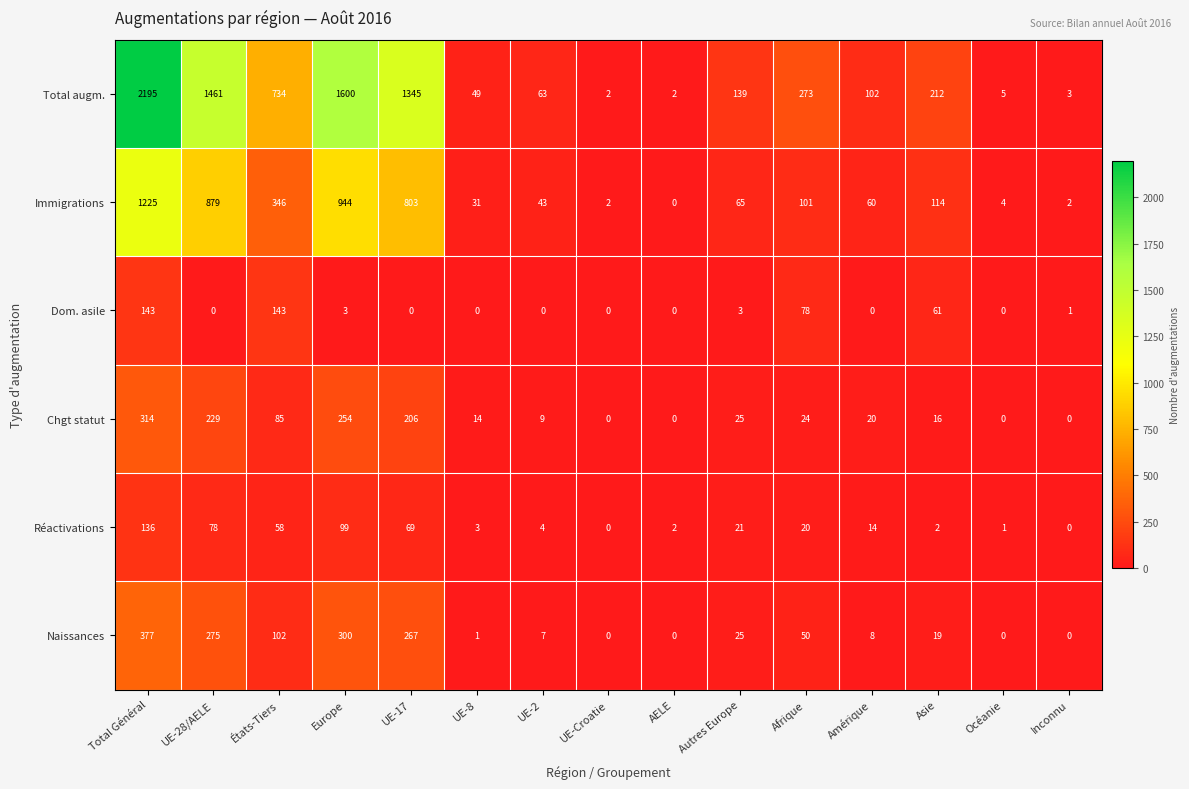

How many values in the Réactivations series are below 14?

7